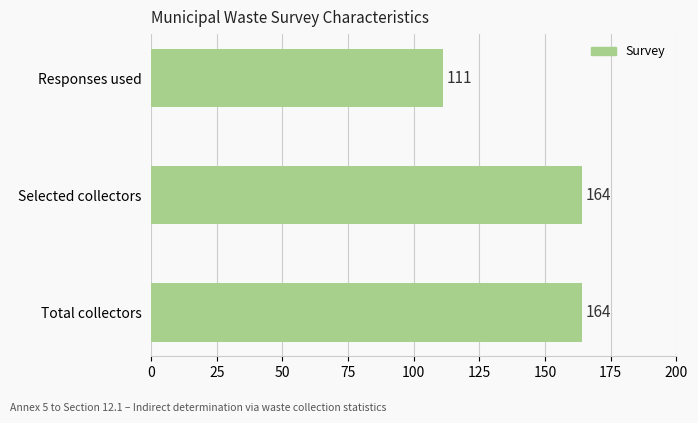

Are the bars grouped side by side (vs. stacked)?

No